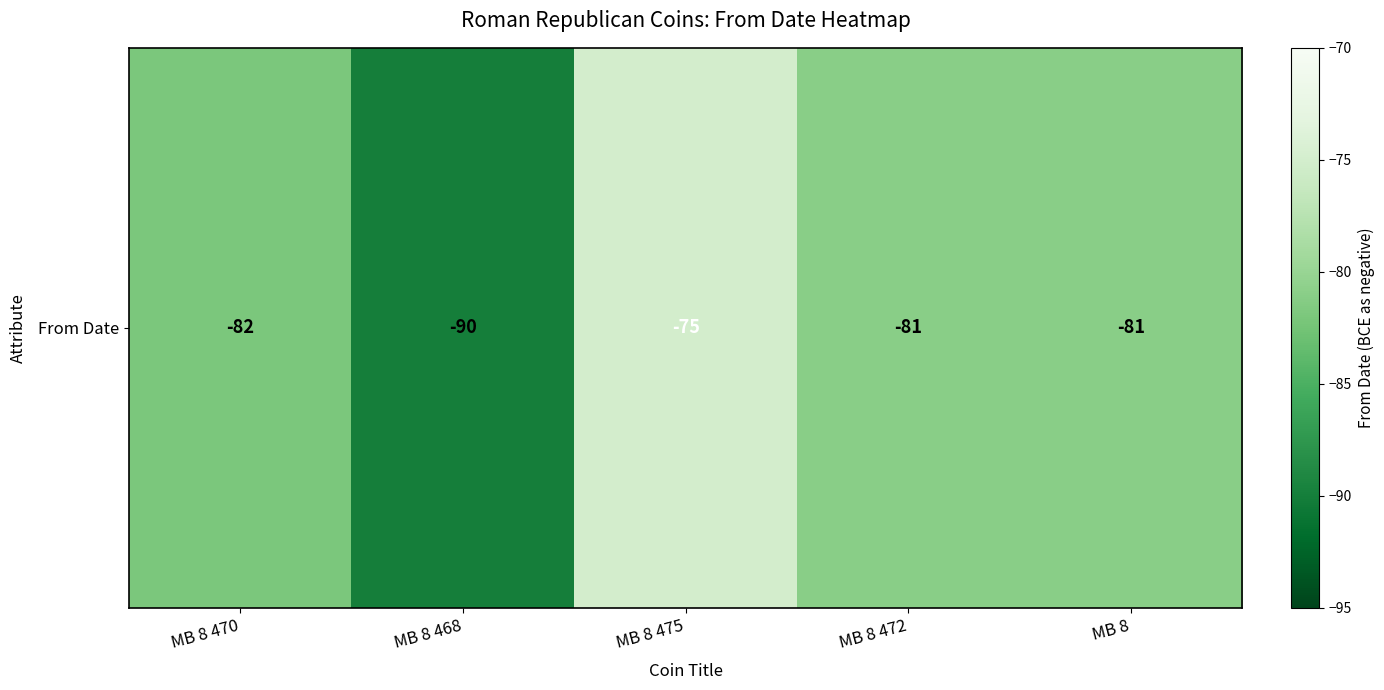

What is the greatest value displayed?

-75